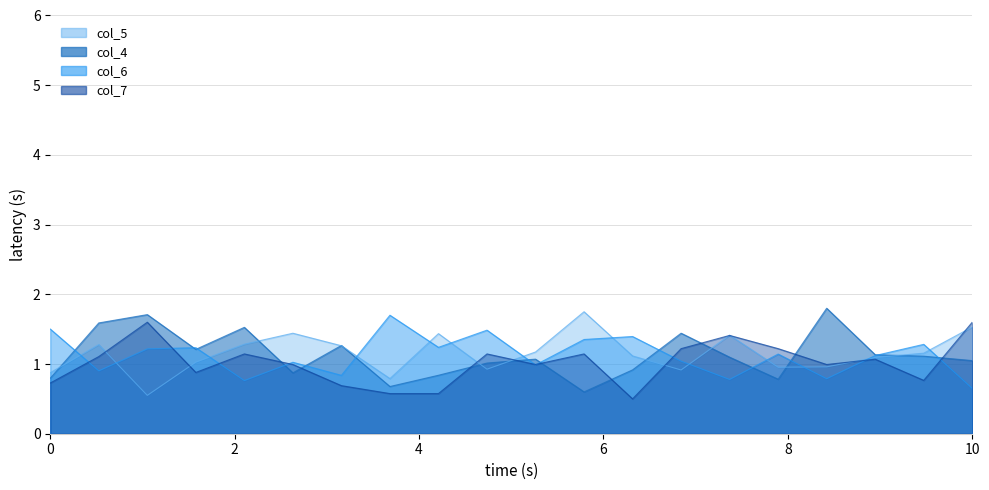

What is the value of the col_7 point at the 4th from the left?

0.9